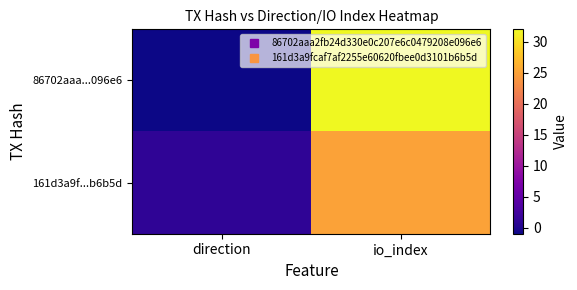

Rank the series by their maximum value, from highest to lowest.

86702aaa...096e6, 161d3a9f...b6b5d